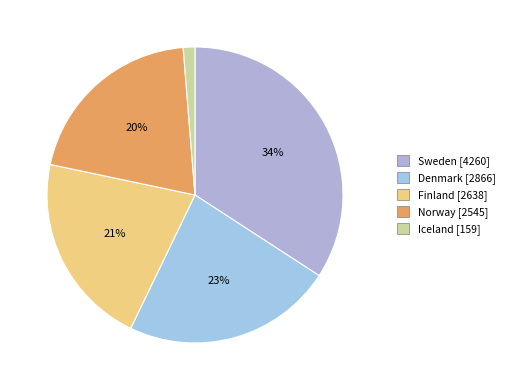

Which category has the smallest portion of the pie?

Iceland